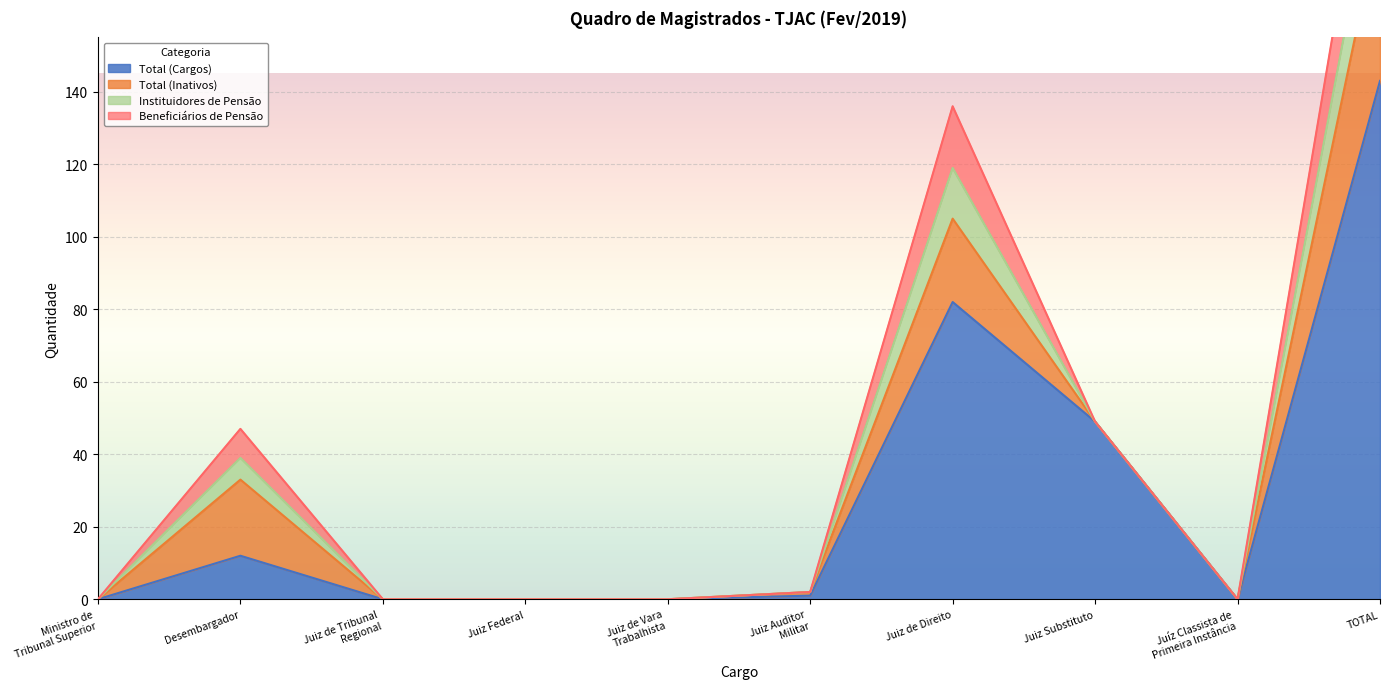

Which series has the largest total across all categories?

Total (Cargos)